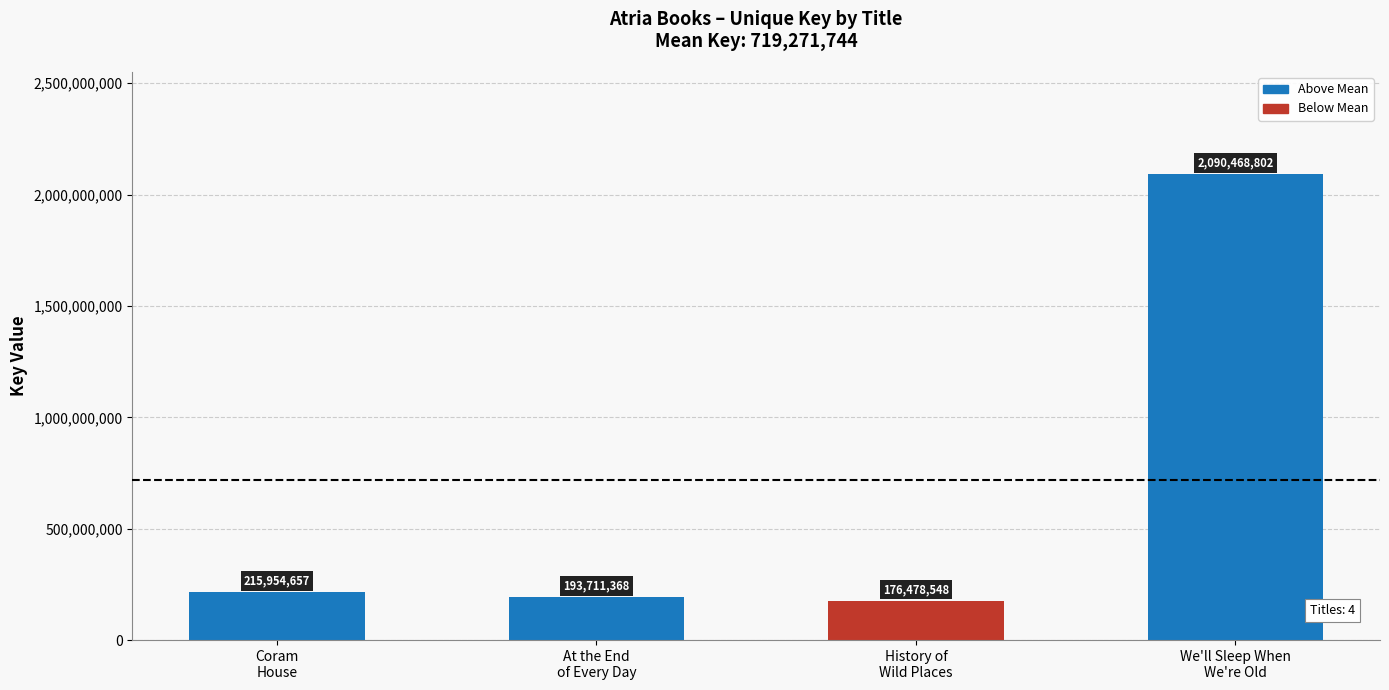

Reading left to right, transcribe all the data shown in this chart.

Coram
House=215954657	At the End
of Every Day=193711368	History of
Wild Places=176478548	We'll Sleep When
We're Old=2090468802